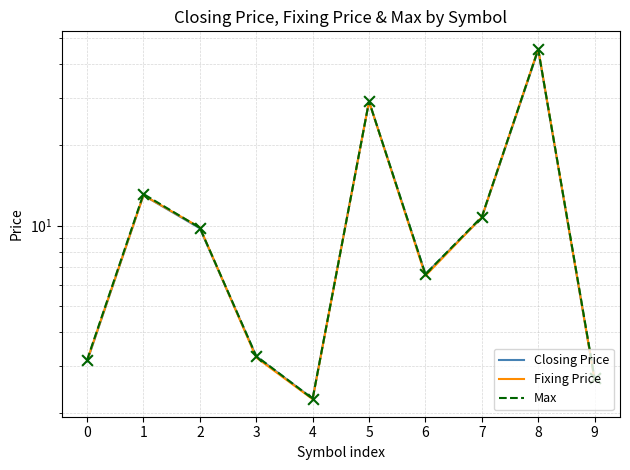

Which series has the widest spread of Y values?

Fixing Price